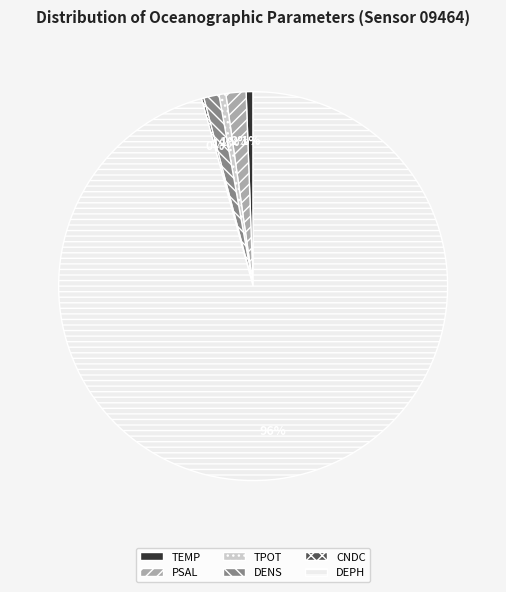

The TPOT slice represents 1% of the pie. True or false?

True